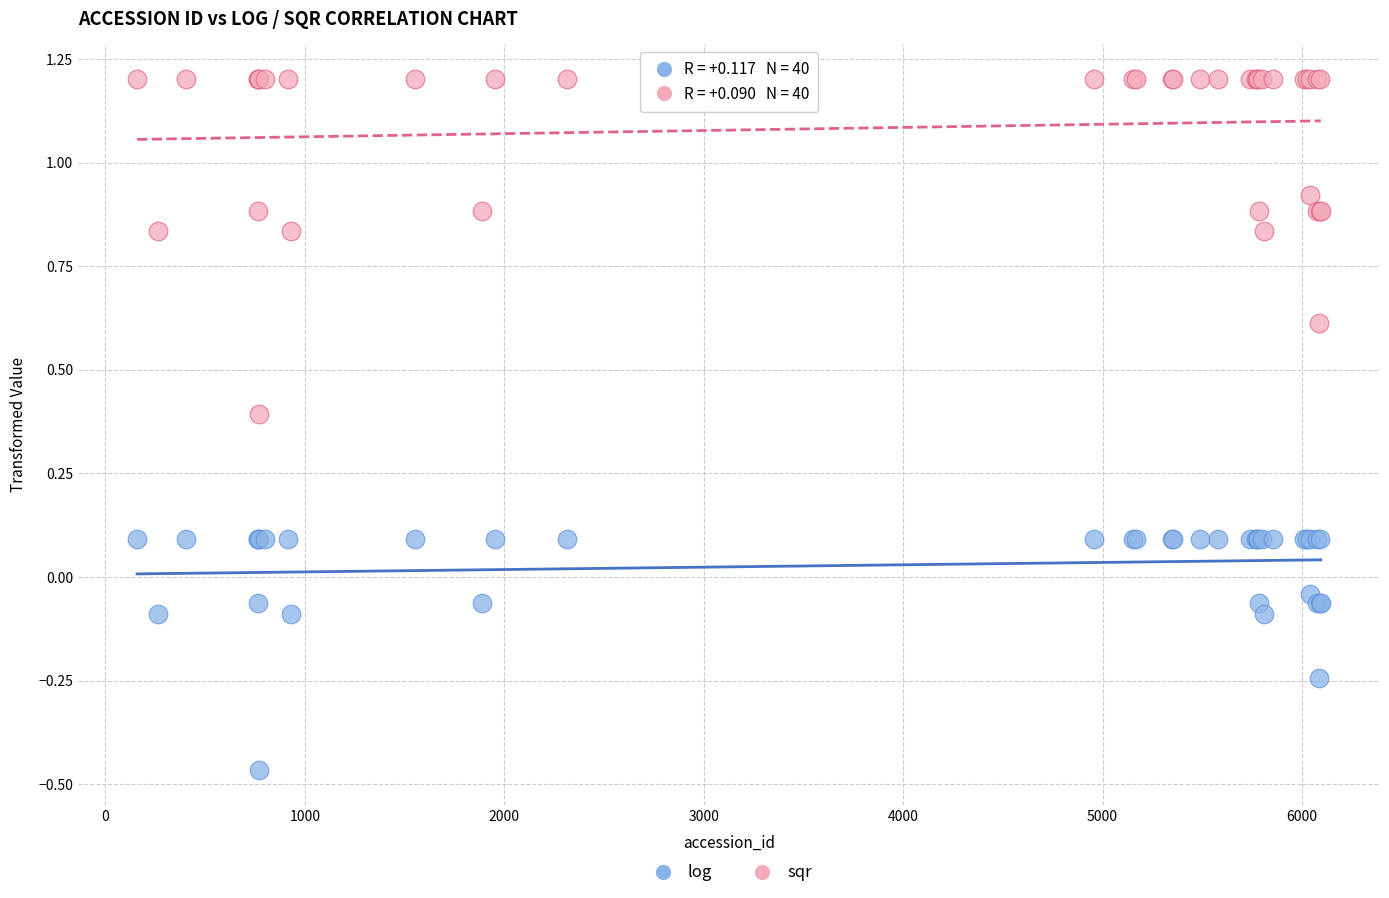

Which series reaches the minimum Y coordinate?

log